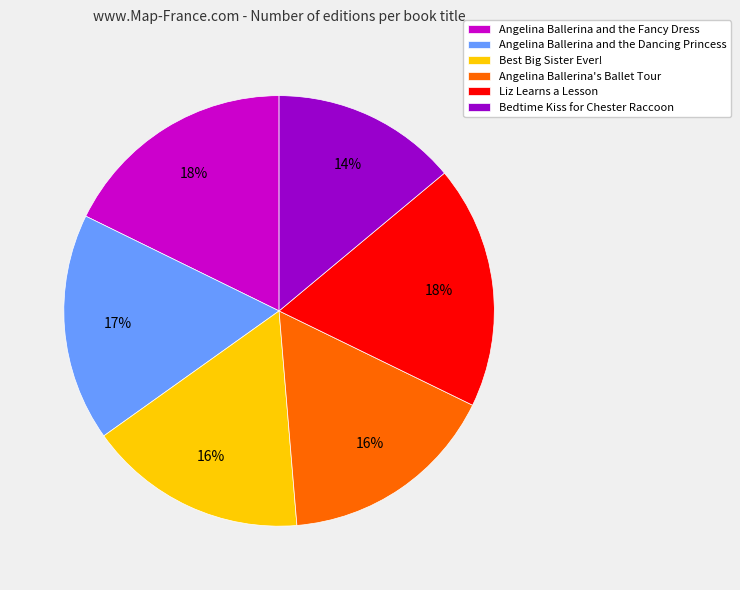

Approximately how many times larger is the value at Angelina Ballerina and the Dancing Princess compared to Bedtime Kiss for Chester Raccoon?

1.2